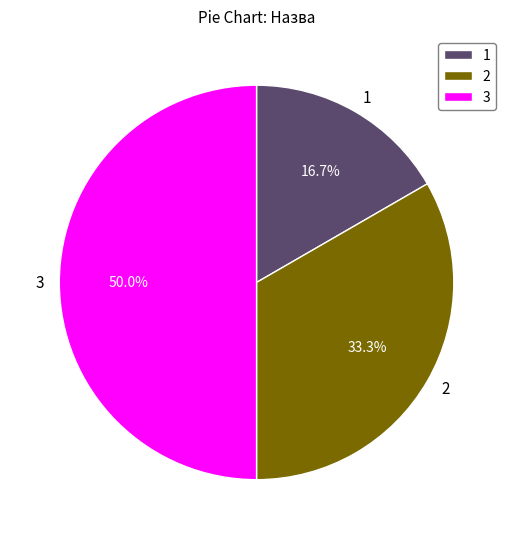

How much of the chart is everything except 1?

83.3%